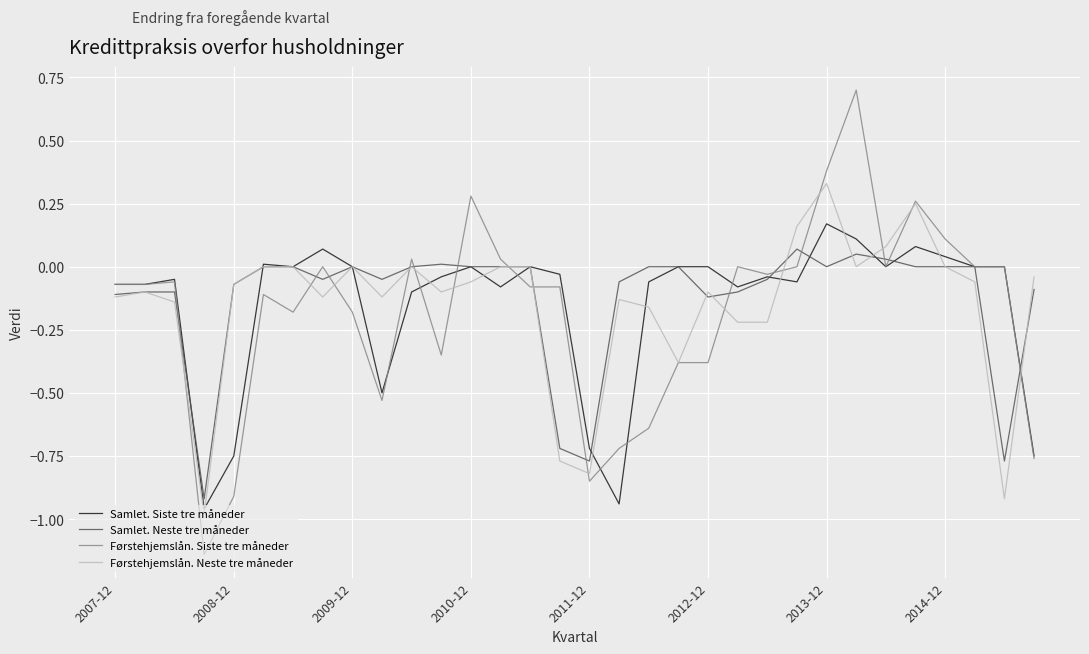

What is the maximum value shown in the chart?

0.7